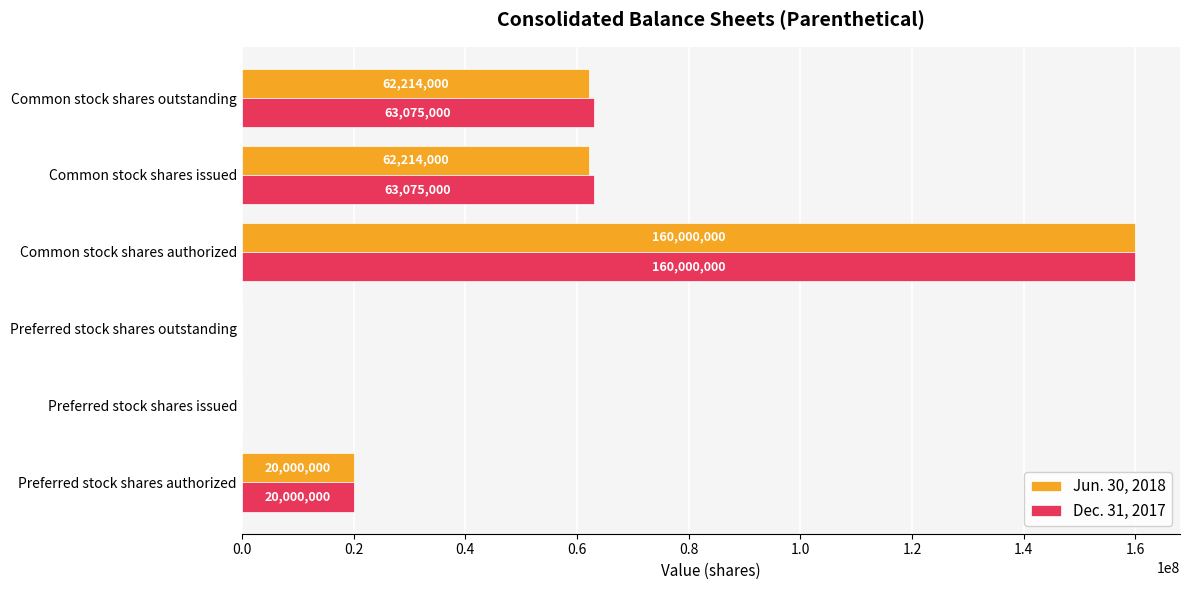

How many Jun. 30, 2018 values are between 0 and 62214000?

5